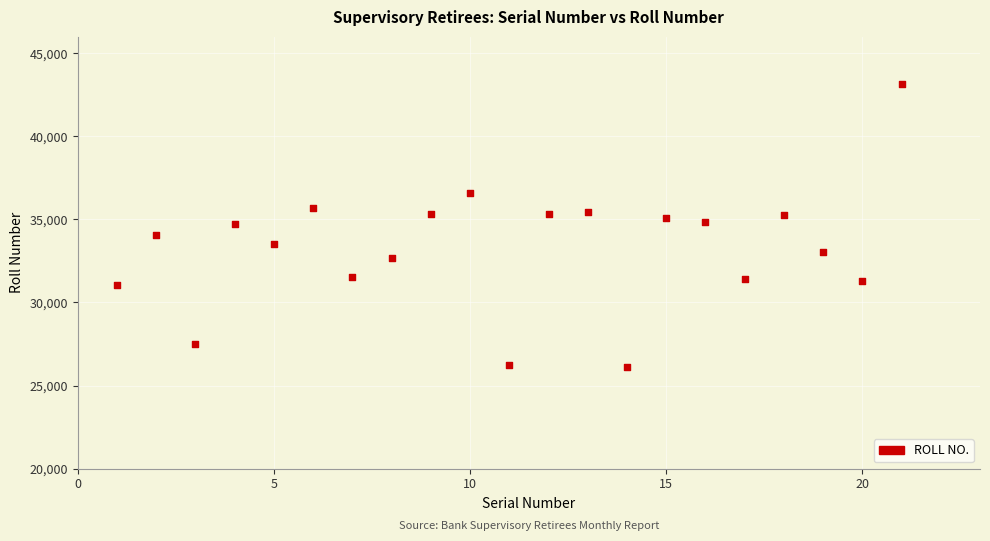

What is the range of X values (max minus min)?

20